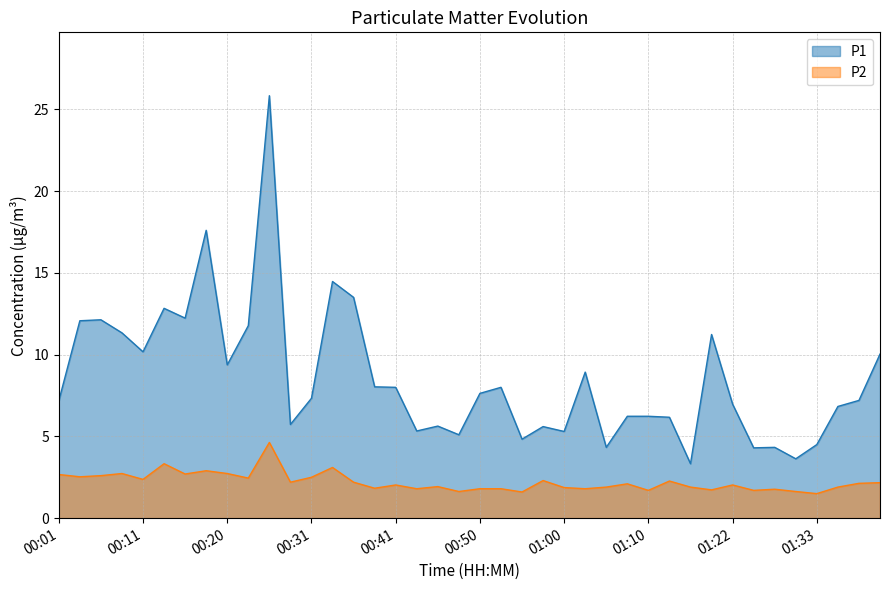

How many categories are shown in the chart?

40